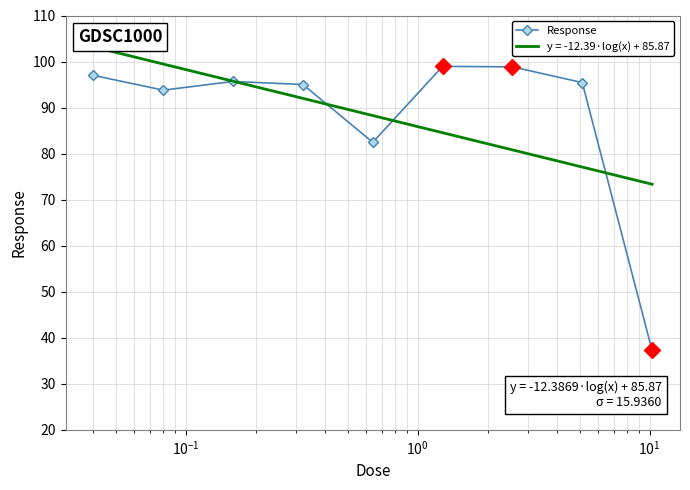

Reading right to left, transcribe all the data shown in this chart.

37.3	95.4	98.9	98.9	82.5	95.0	95.7	93.8	97.0